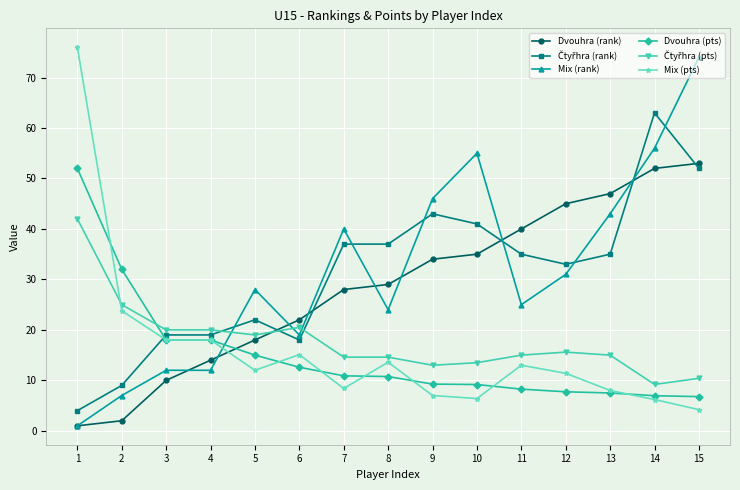

Is it true that Dvouhra (pts) equals 6.8 at 15?

True